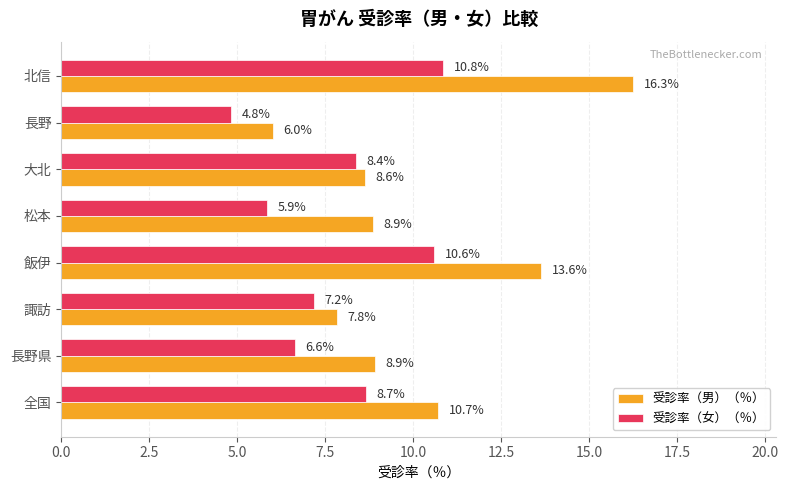

What is the average value of the 受診率（女）（％） series?

7.9